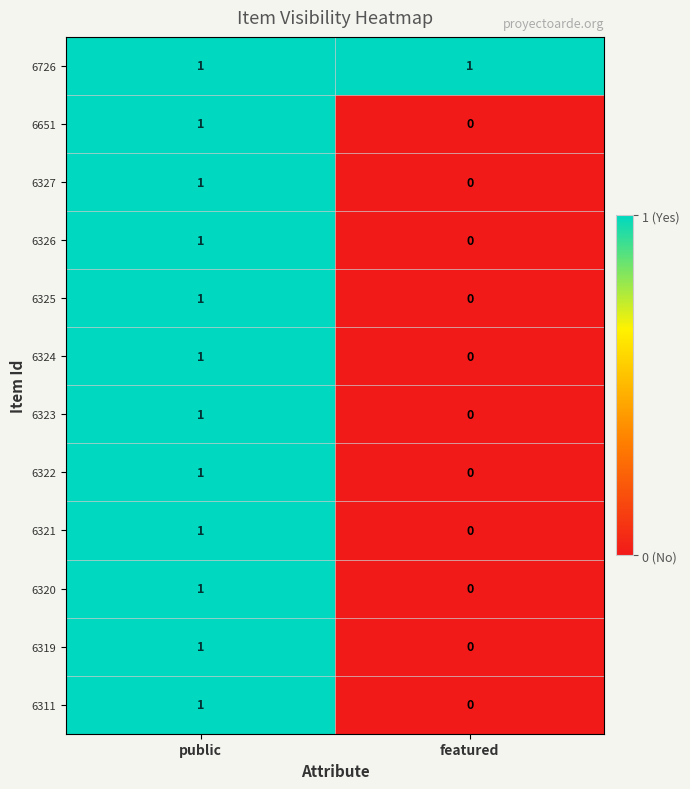

Reading left to right, extract all data points from this chart.

6726: public=1	featured=1
6651: public=1	featured=0
6327: public=1	featured=0
6326: public=1	featured=0
6325: public=1	featured=0
6324: public=1	featured=0
6323: public=1	featured=0
6322: public=1	featured=0
6321: public=1	featured=0
6320: public=1	featured=0
6319: public=1	featured=0
6311: public=1	featured=0